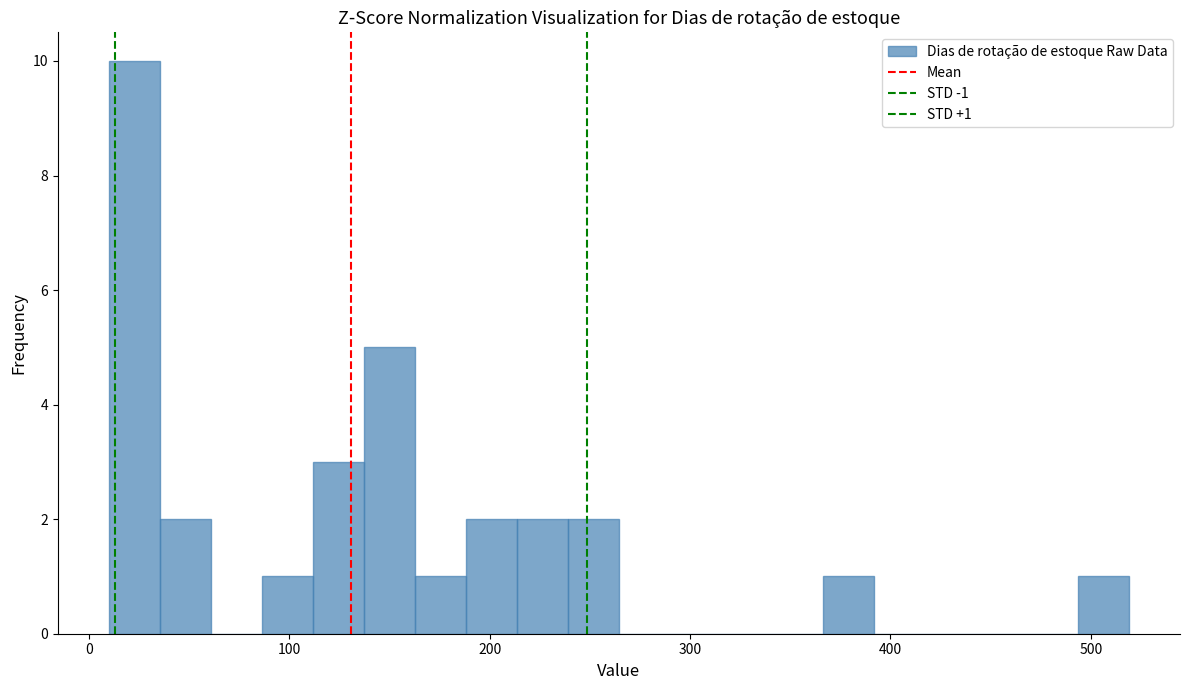

Around what value on the x-axis is the tallest bar? Give the approximate position of its centre, as read against the axis.

20